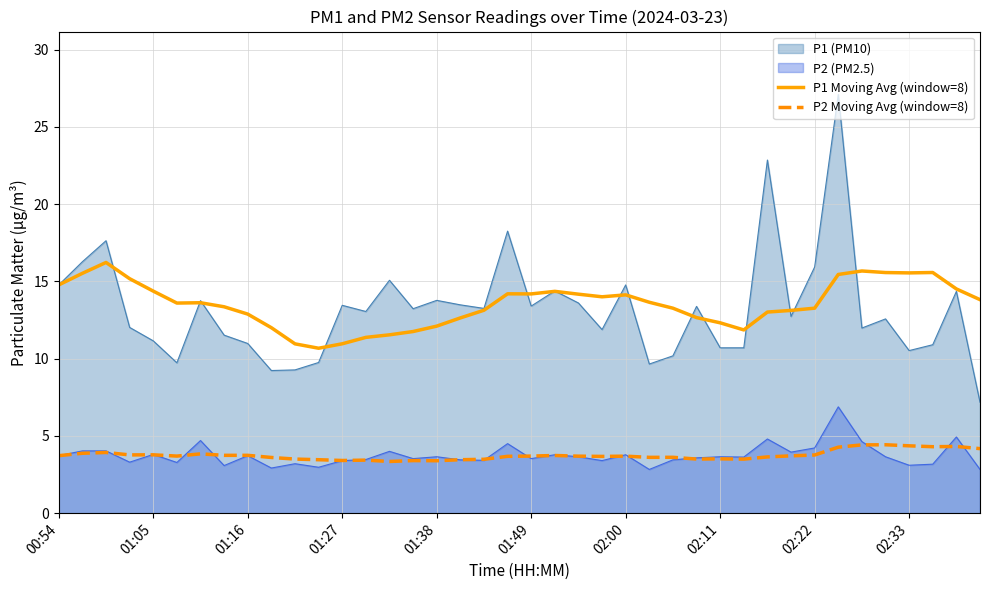

Where is P1 Moving Avg (window=8) nearest to the value 13?

30